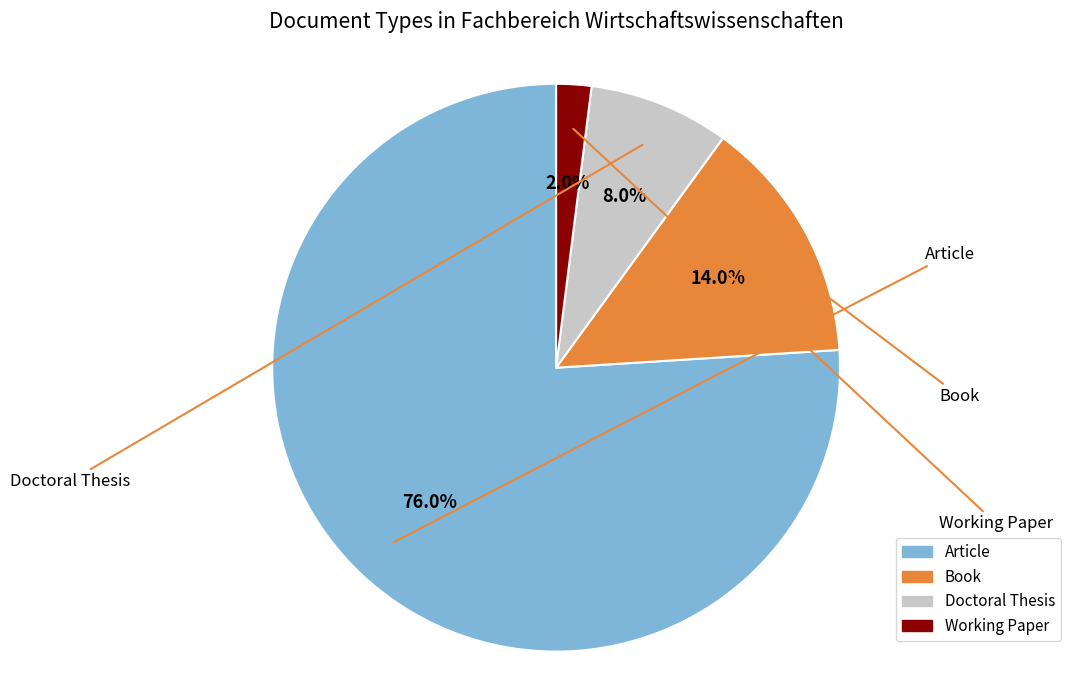

To the nearest percent, what percentage of the pie is Article?

76%